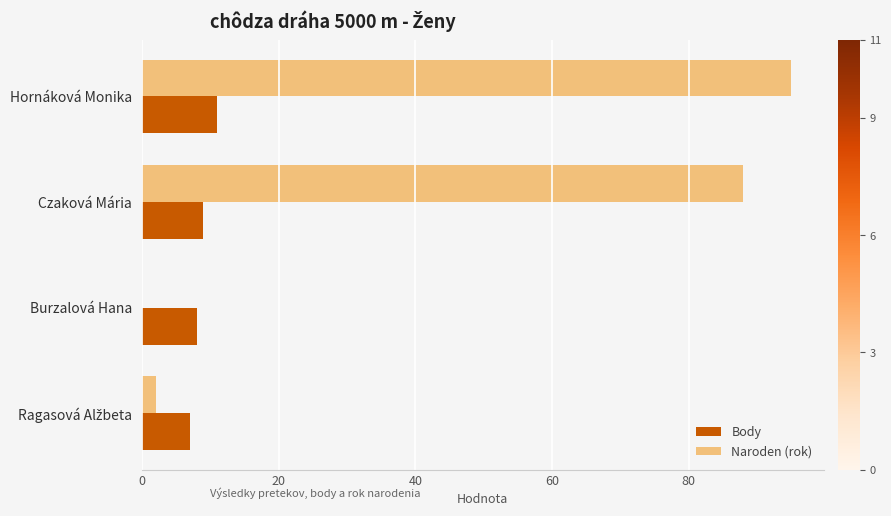

What is the sum of all Naroden (rok) values?

185